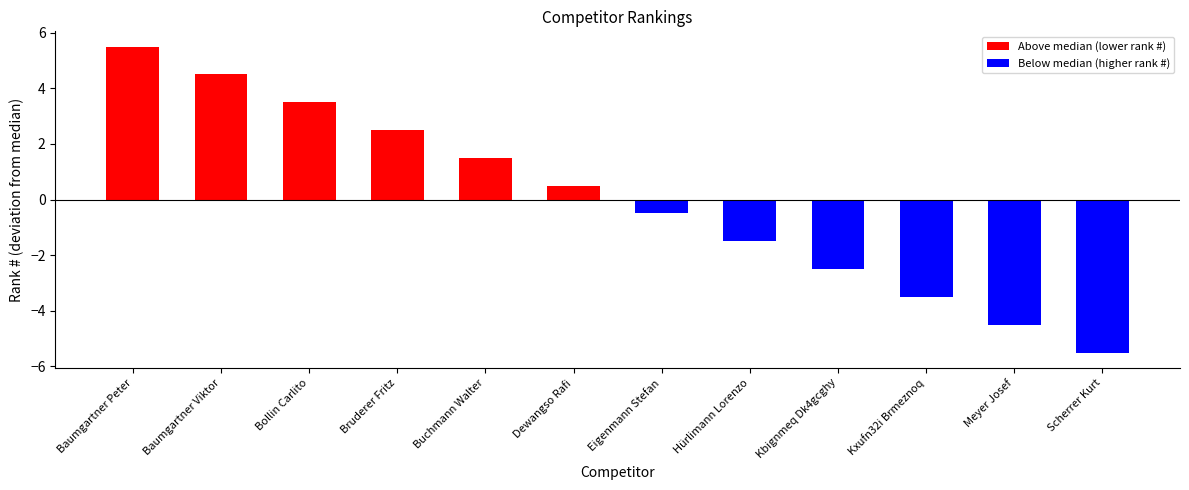

At which category does the chart reach its minimum across all series?

Scherrer Kurt